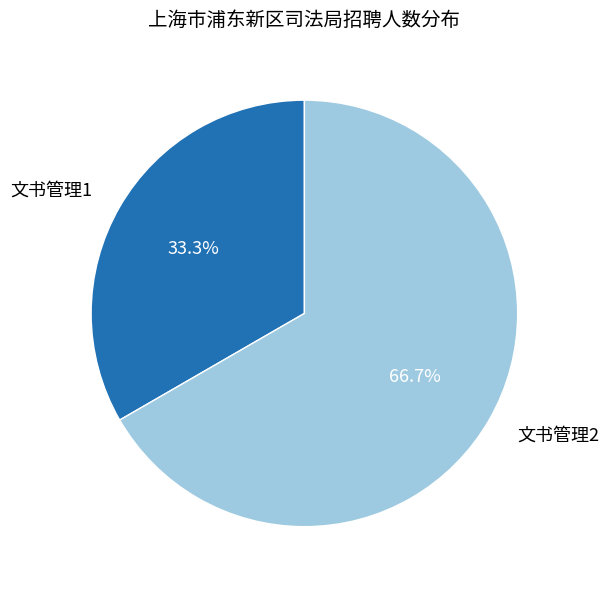

To the nearest percent, what is the combined percentage of 文书管理2 and 文书管理1?

100%